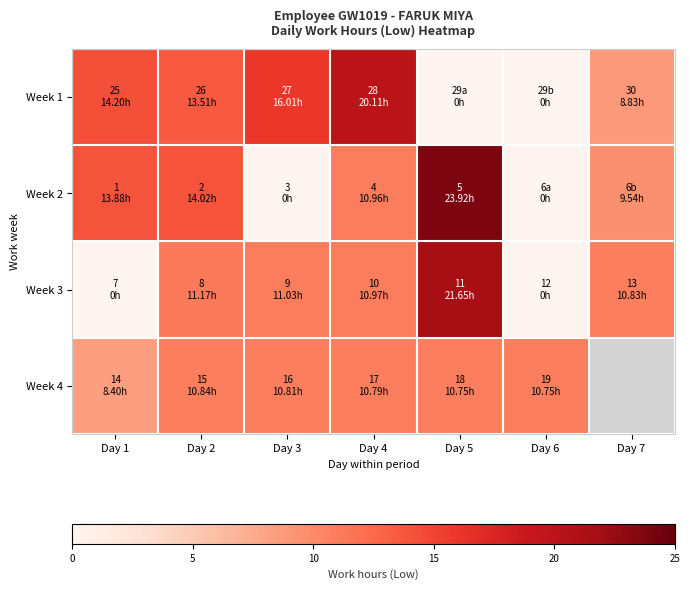

At which category does the chart reach its minimum across all series?

Day 5